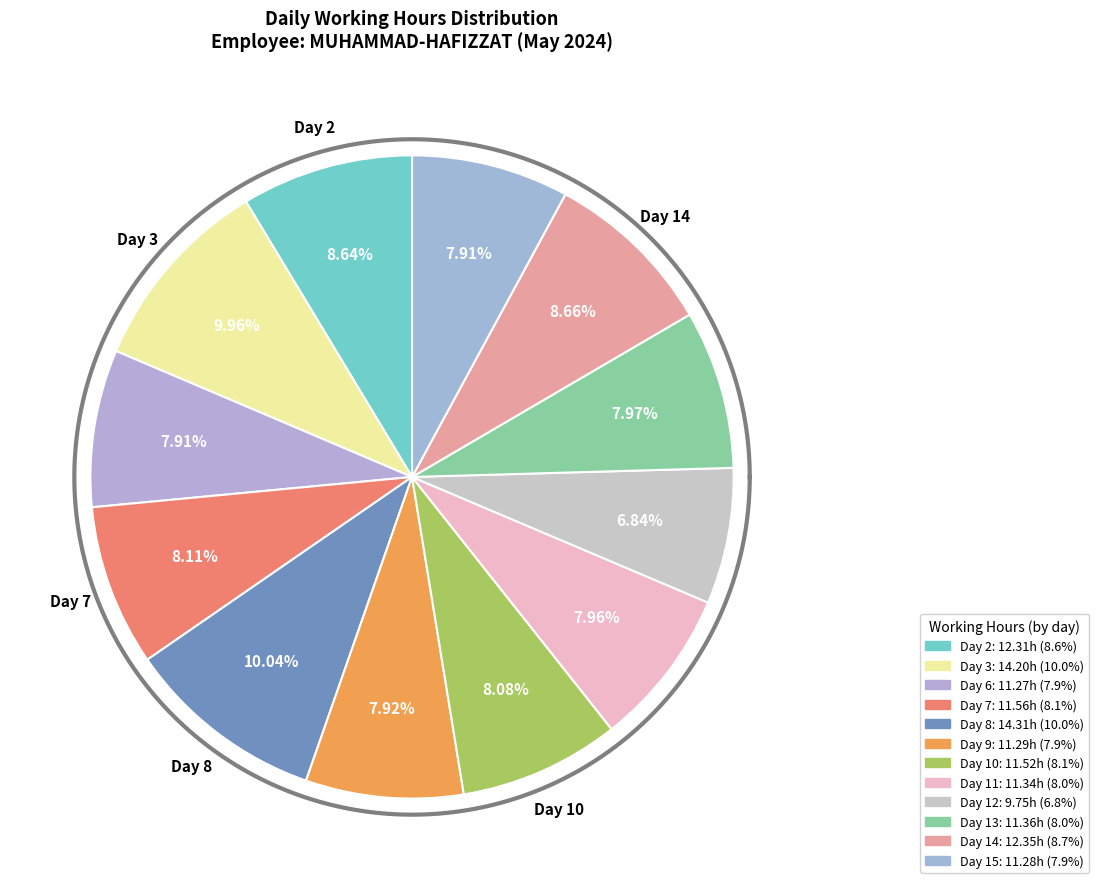

True or false: Day 11 accounts for 15% of the total.

False